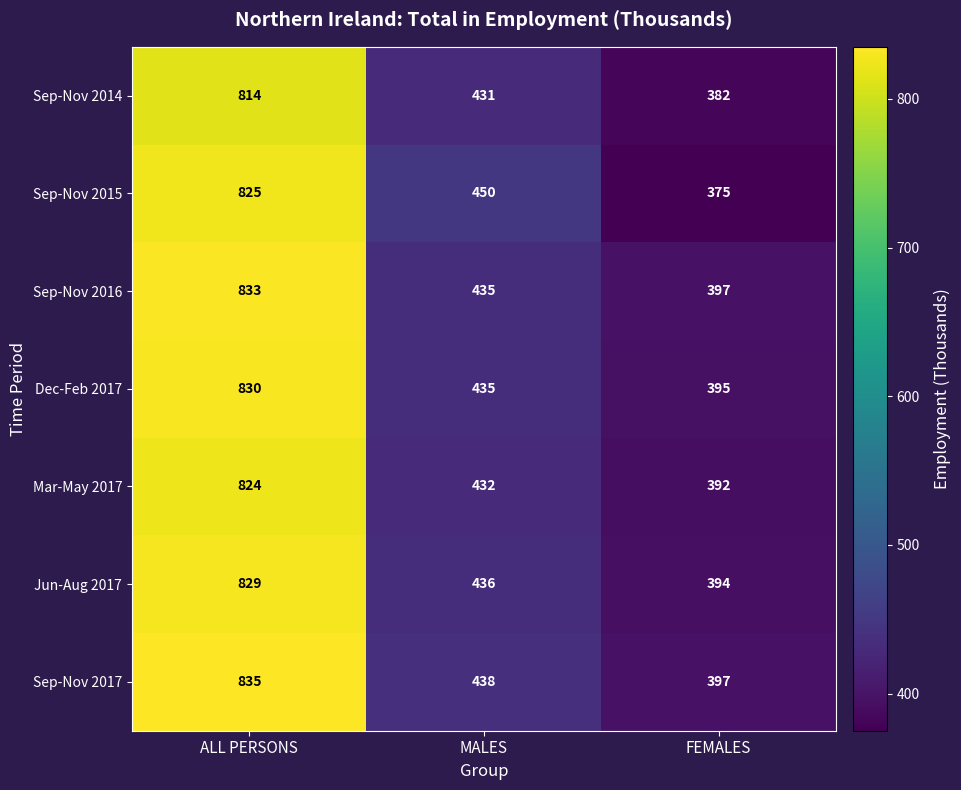

Which series changed the most between MALES and FEMALES?

Sep-Nov 2015